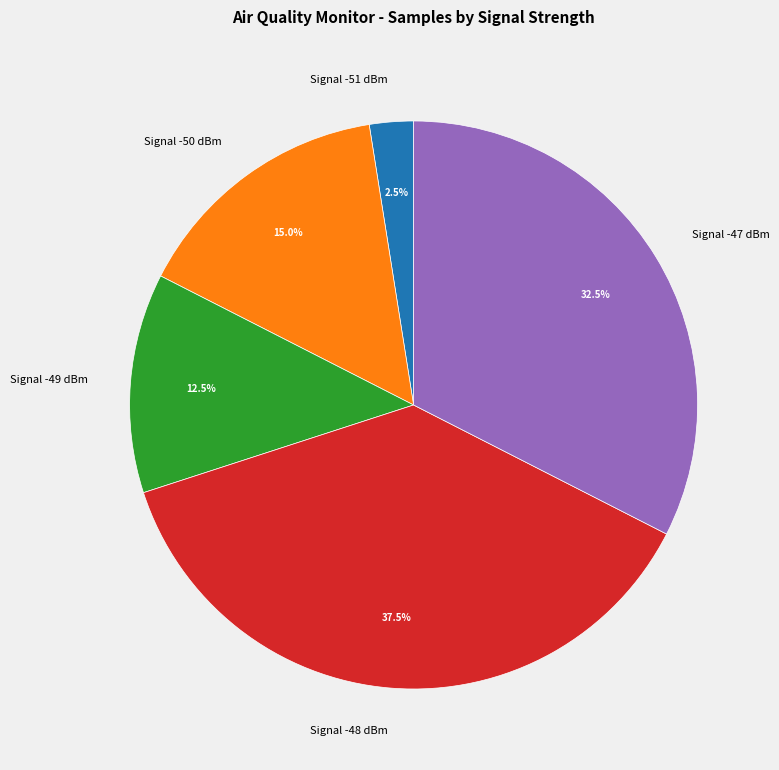

Approximately how many times larger is the value at Signal -50 dBm compared to Signal -48 dBm?

0.4